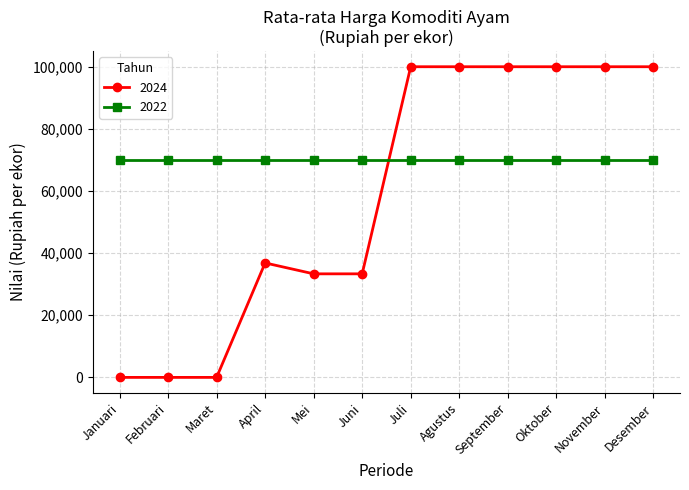

How many times do 2022 and 2024 cross each other?

1